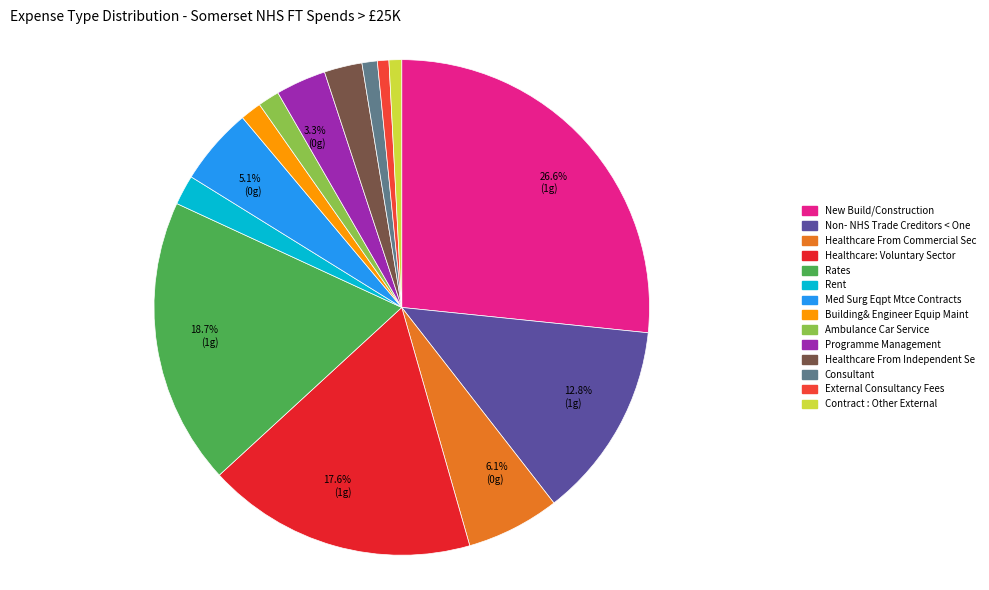

Combined, what portion of the pie is External Consultancy Fees and Healthcare From Independent Se?

3.2%